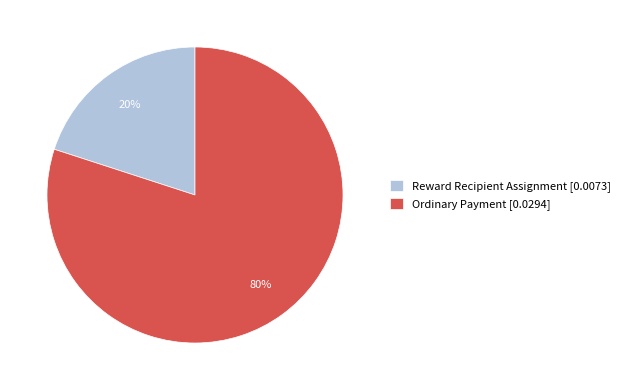

To the nearest percent, what percentage of the pie is Ordinary Payment?

80%